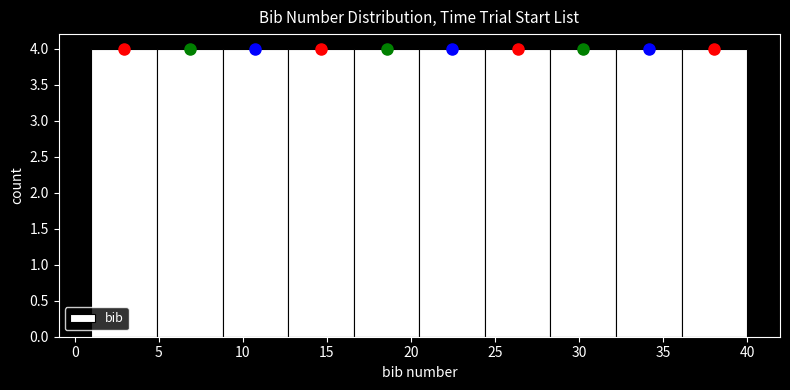

What is the height of the bar covering 32.2 to 36.1 on the x-axis? Neither the bar edges nor the heights are printed on the chart, so give them approximately, as read against the axes.

4